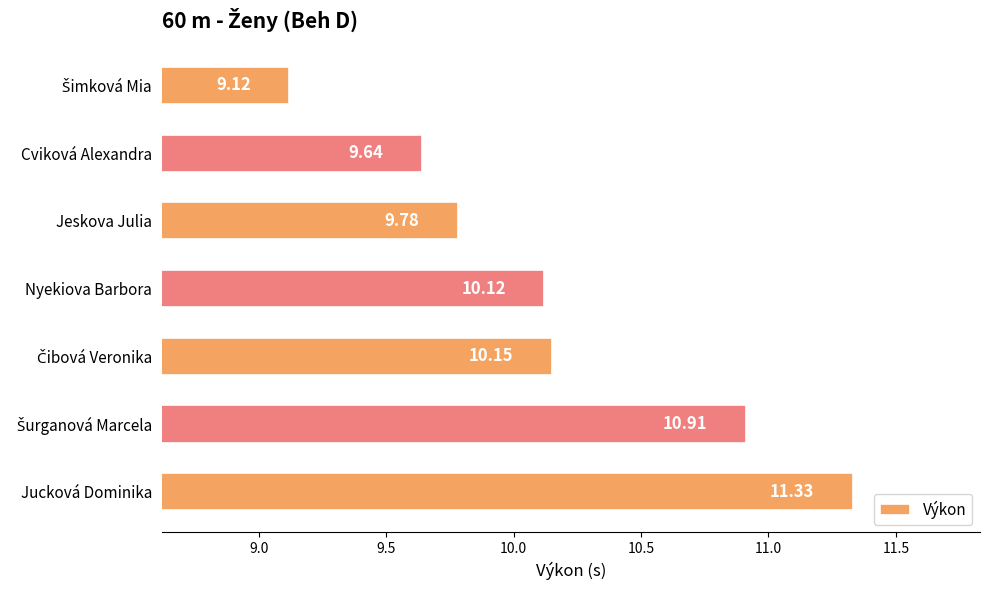

What is the difference between the maximum and minimum values?

2.2